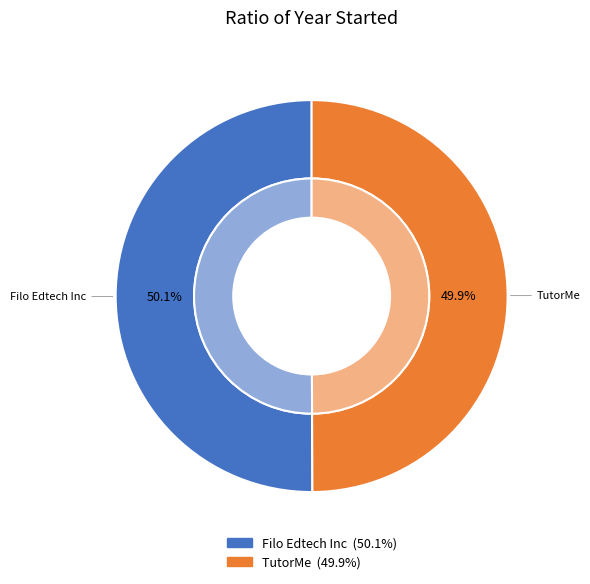

Is it true that Filo Edtech Inc is 50% of the pie?

True